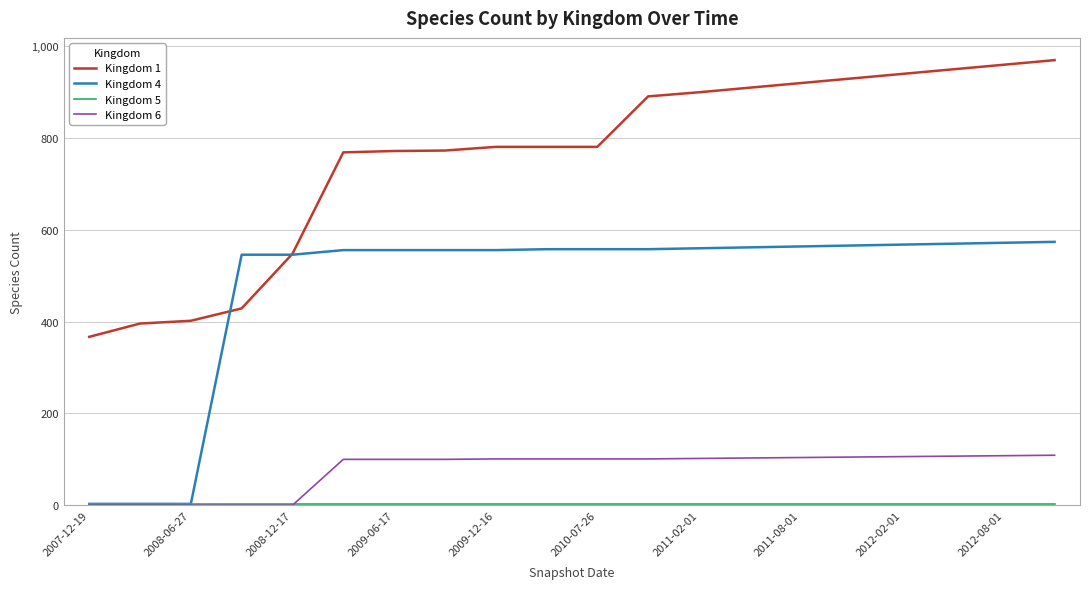

Which series has the largest total across all categories?

Kingdom 1